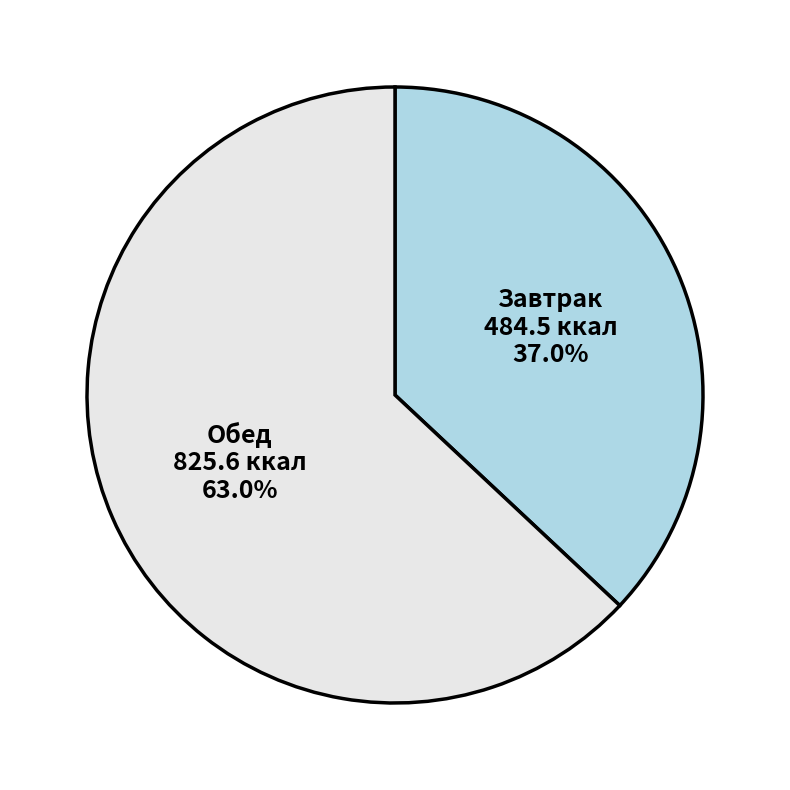

How many segments does this pie chart have?

2